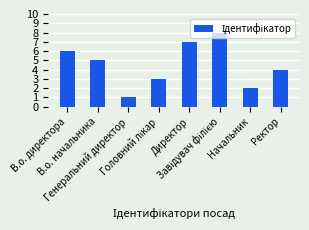

What is the sum of all values?

36